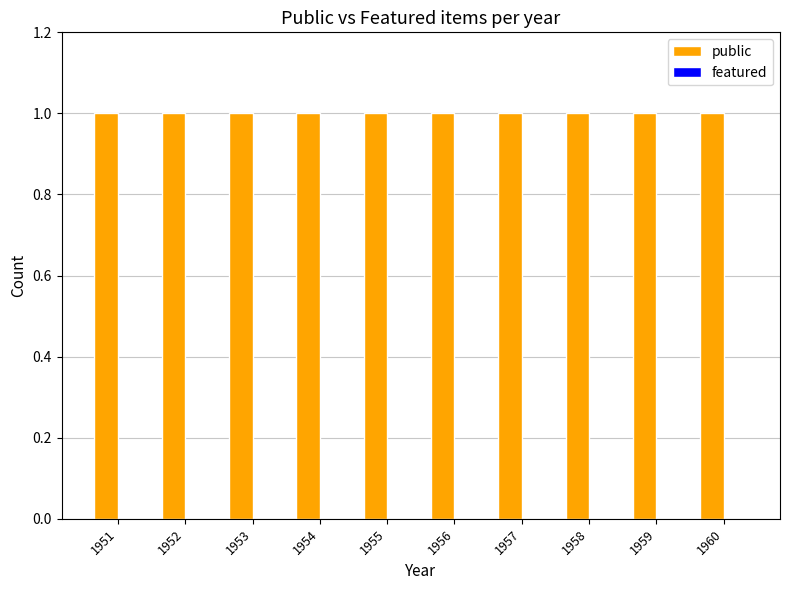

Is it true that public equals 0 at 1954?

False